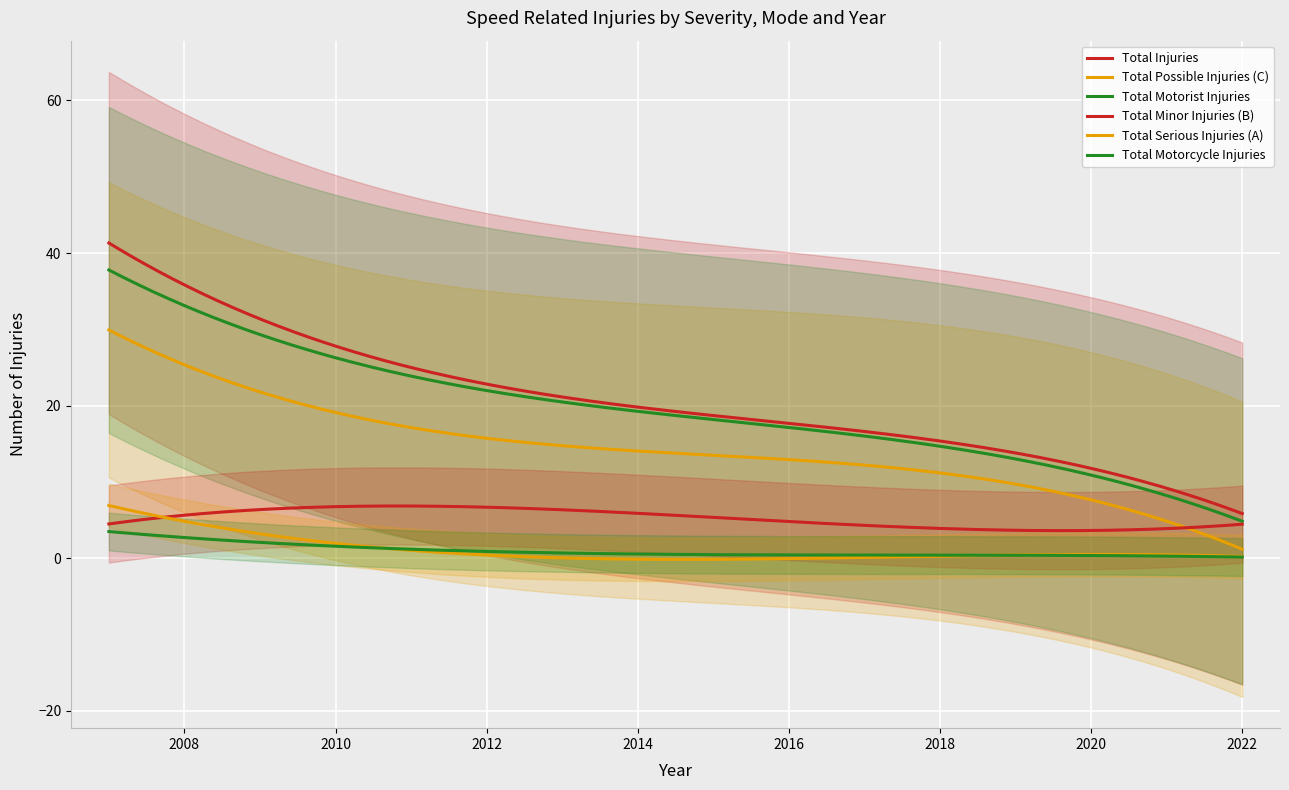

Is the value of Total Minor Injuries (B) at 2008 greater than the value of Total Injuries at 2018?

No